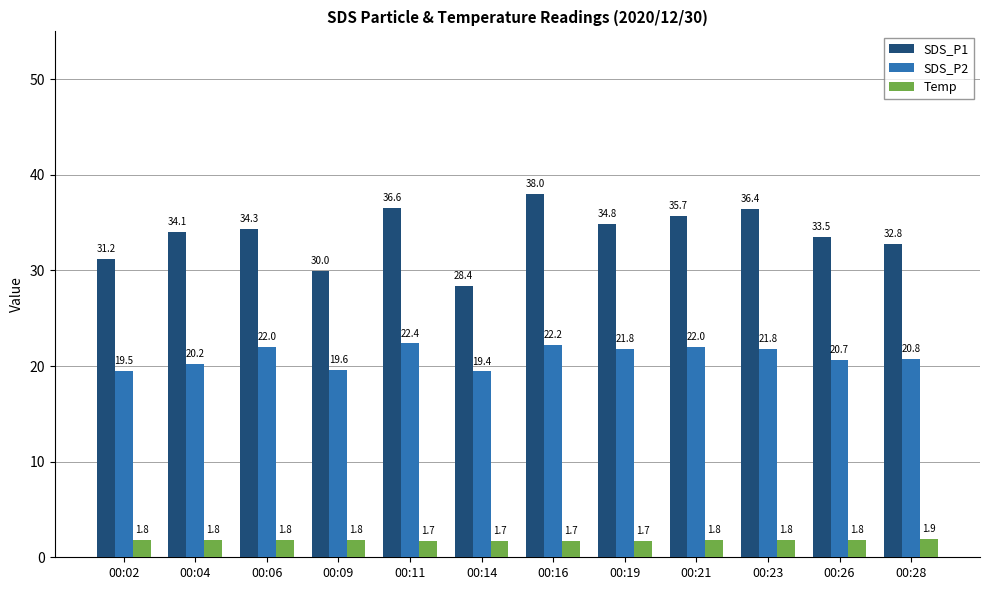

What is the value of the SDS_P2 bar at the 10th from the left?

21.8